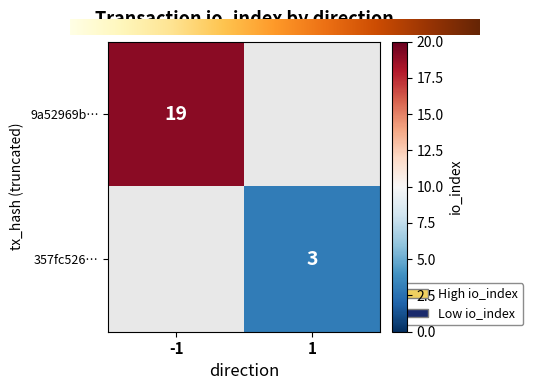

The 9a52969b… series shows 19 at -1. True or false?

True